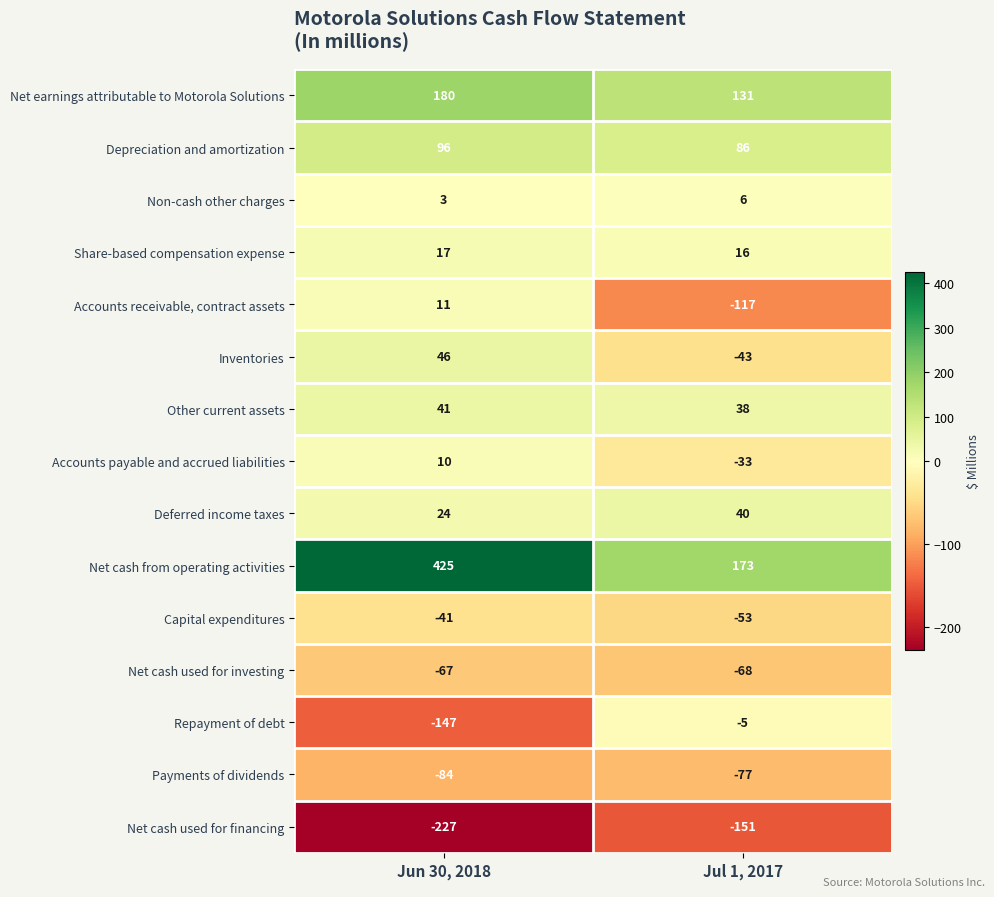

What is the difference between the Depreciation and amortization values at Jul 1, 2017 and Jun 30, 2018?

10